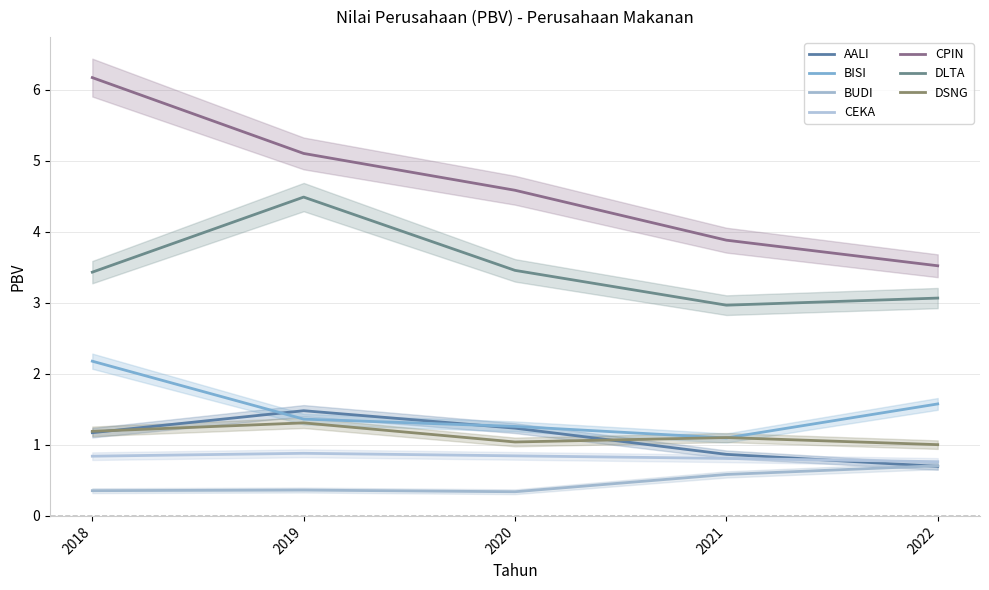

Rank the categories by CEKA value from lowest to highest.

2022, 2021, 2018, 2020, 2019